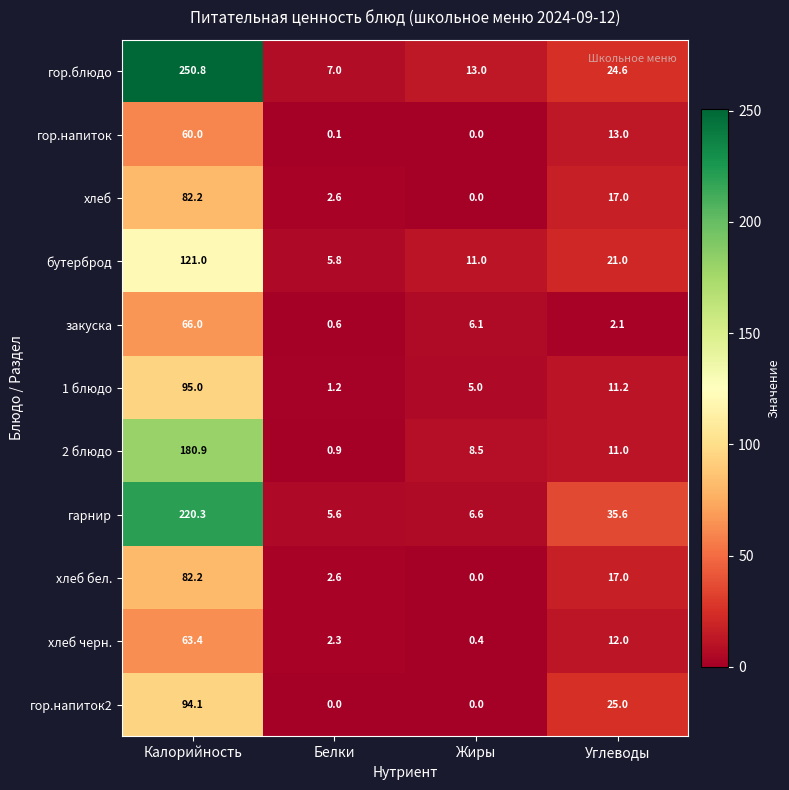

What is the difference between the maximum and minimum values in the хлеб черн. series?

63.0